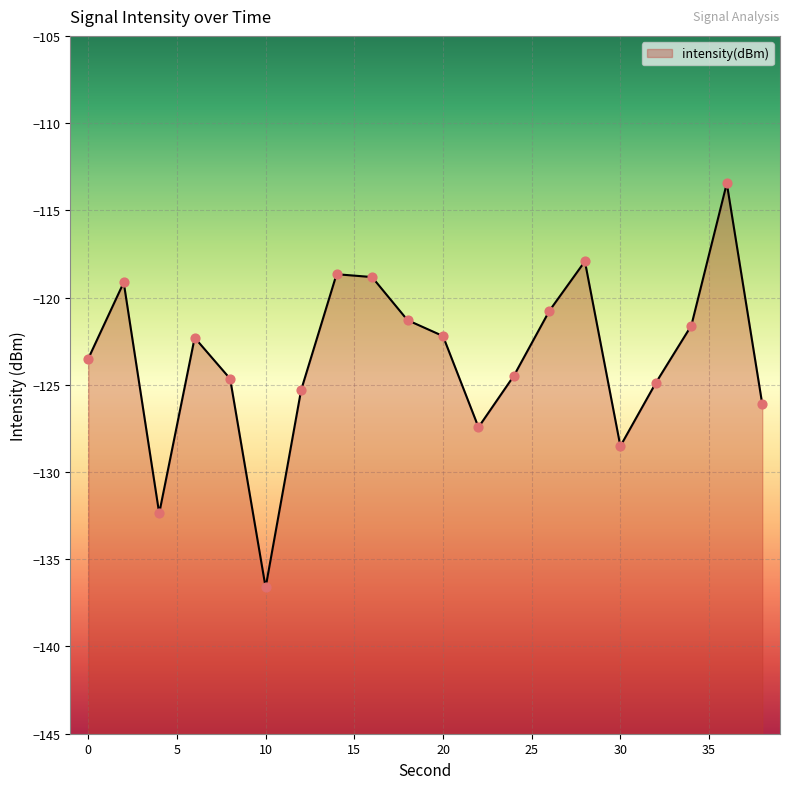

Between 24 and 32, which is larger?

24